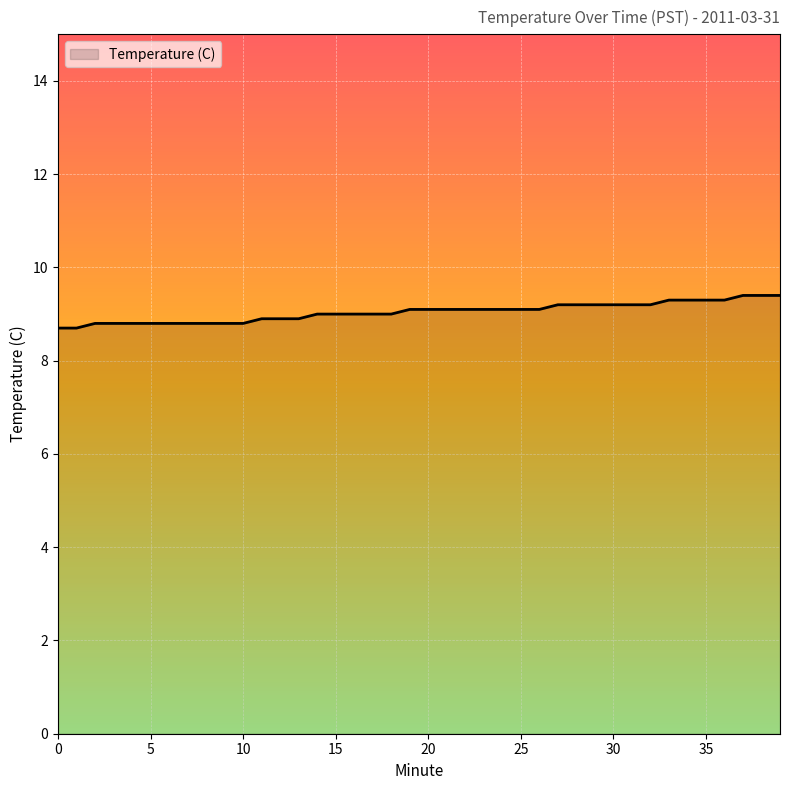

What is the minimum value shown in the chart?

8.7